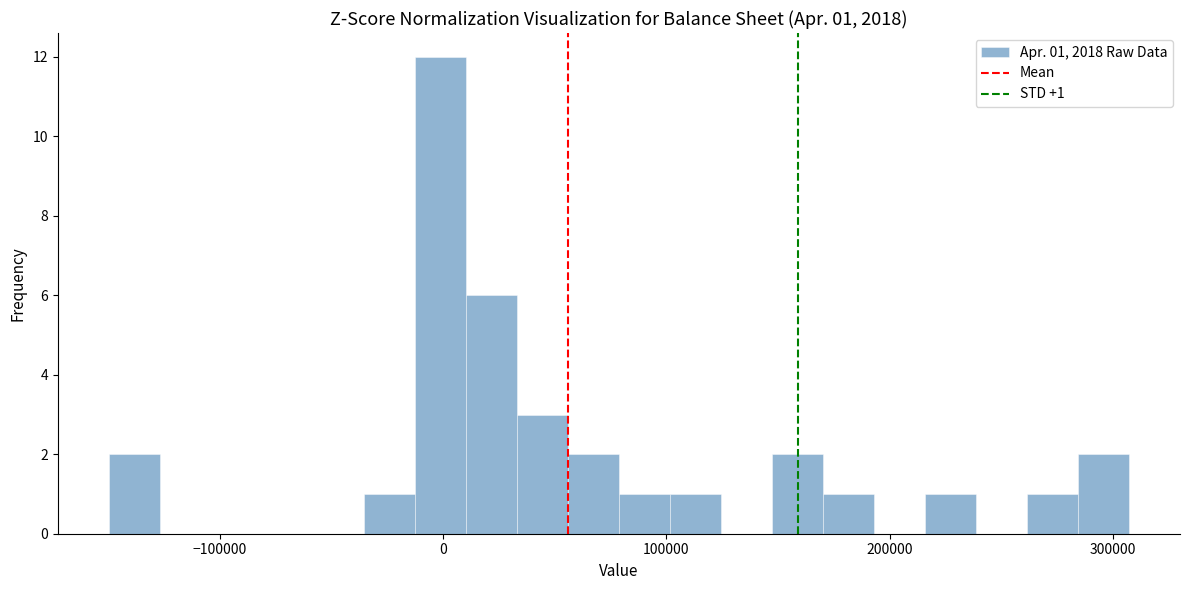

Read against the x-axis, roughly where is the centre of the tallest bar?

0